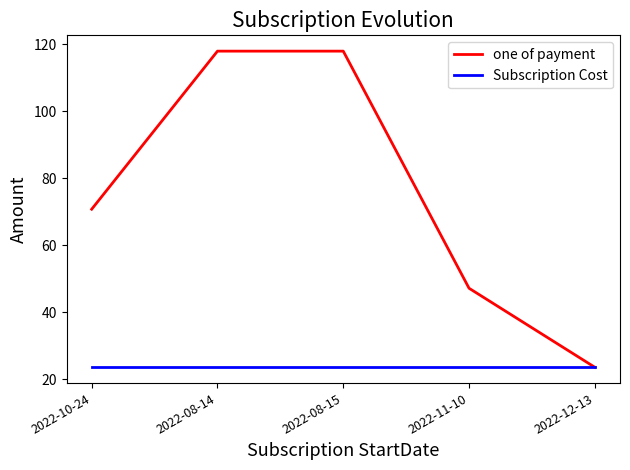

Rank the series by their average value, from lowest to highest.

Subscription Cost, one of payment